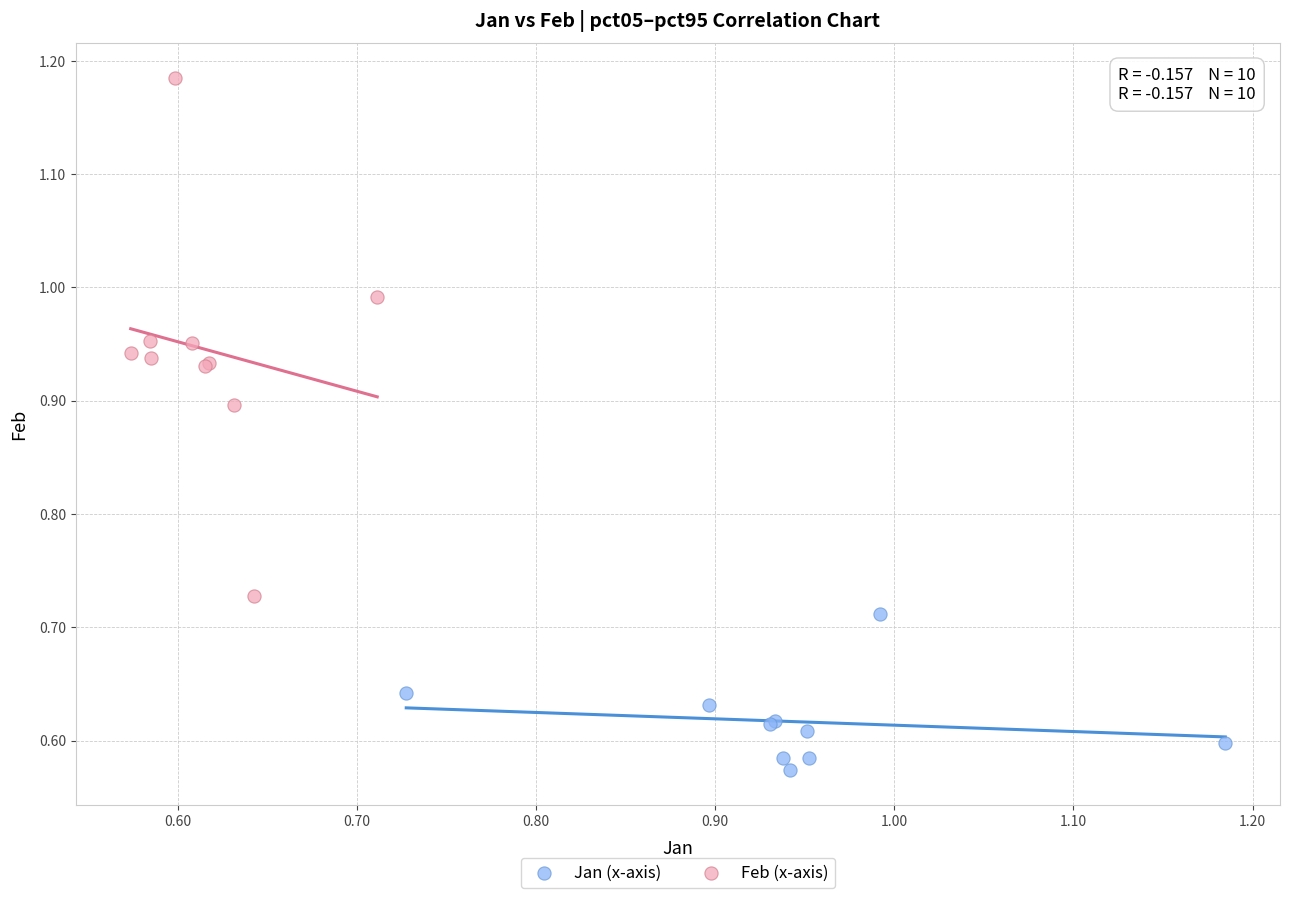

Which series contains the highest Y value?

Feb (x-axis)